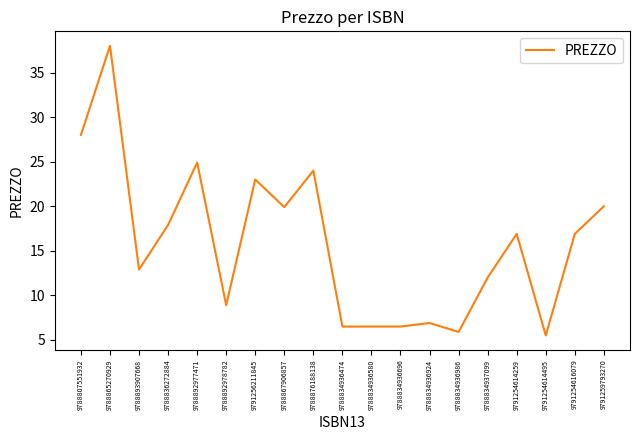

Is it true that the value at 9788836272884 is 17.9?

True